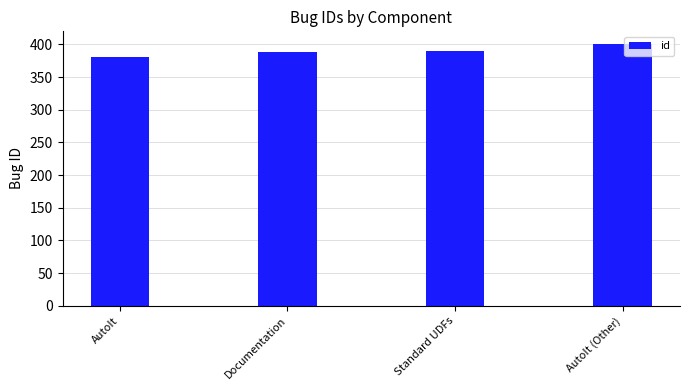

What is the label of the 1st bar from the right?

AutoIt (Other)